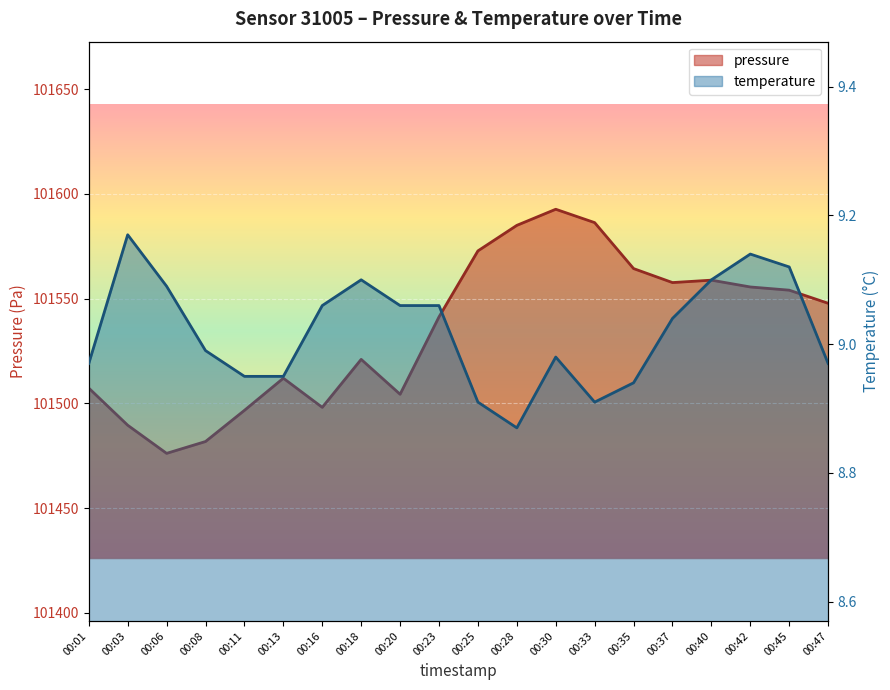

Read the temperature value at 00:47.

9.0